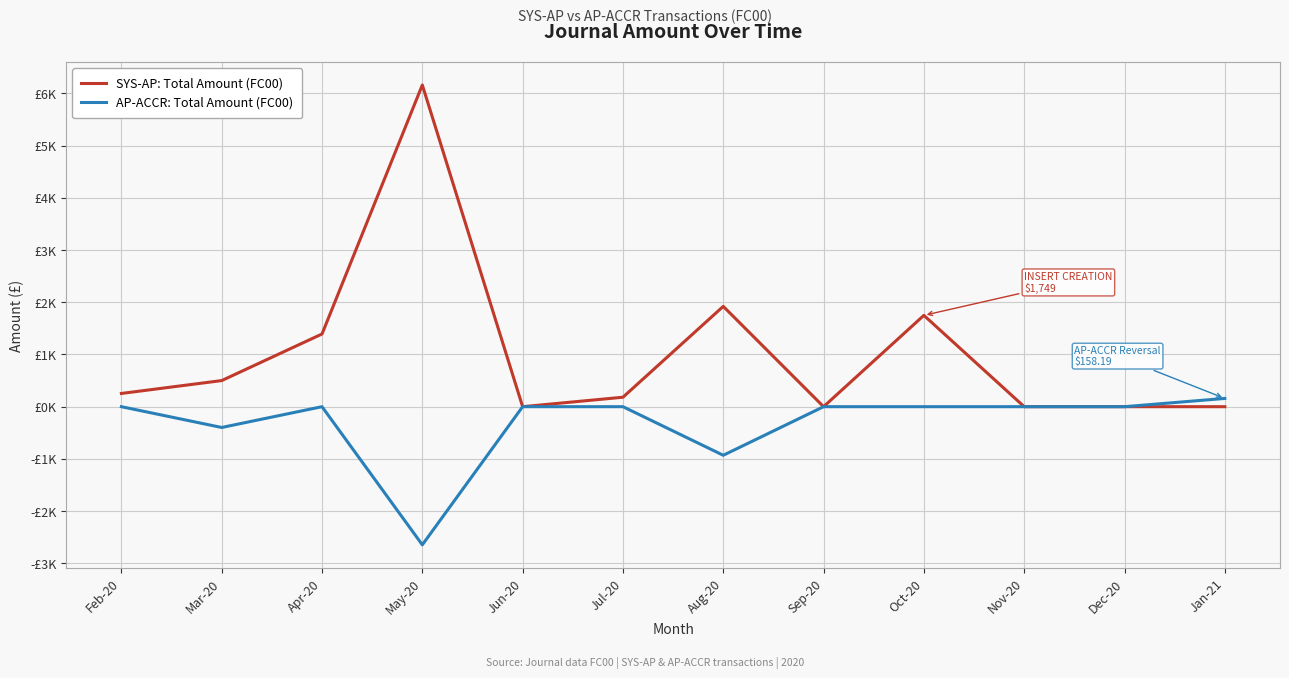

Read the SYS-AP: Total Amount (FC00) value at Jul-20.

181.2